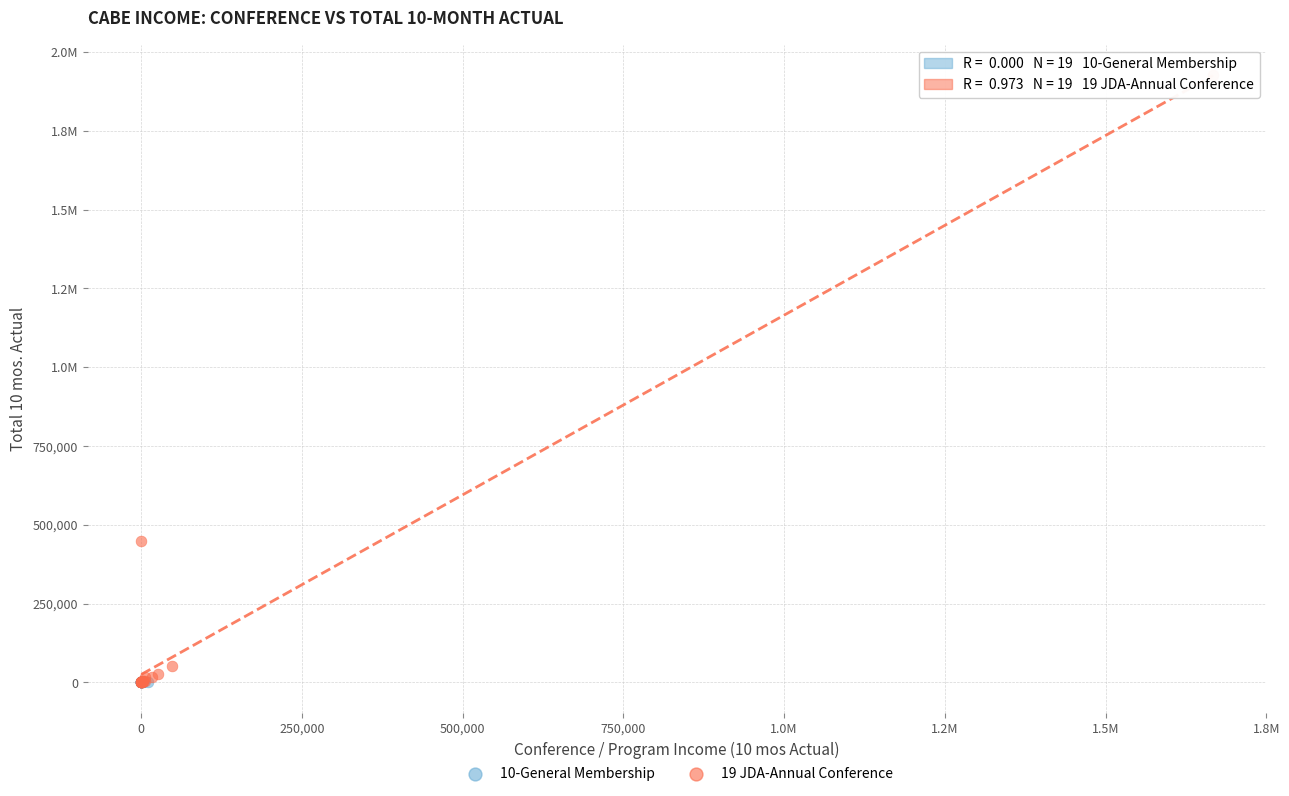

What are all the series names shown in the legend?

10-General Membership, 19 JDA-Annual Conference